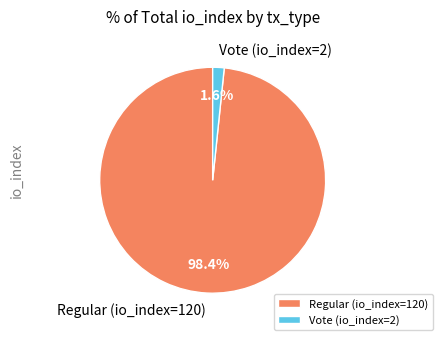

To the nearest percent, what portion does Vote (io_index=2) represent?

2%